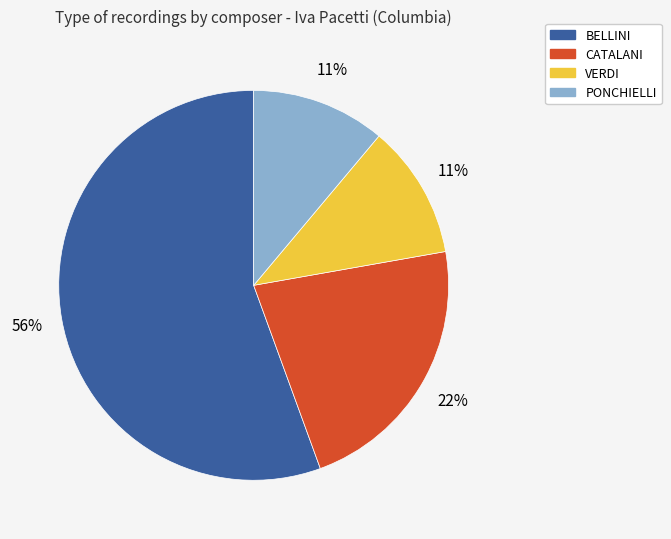

To the nearest percent, what portion does CATALANI represent?

22%